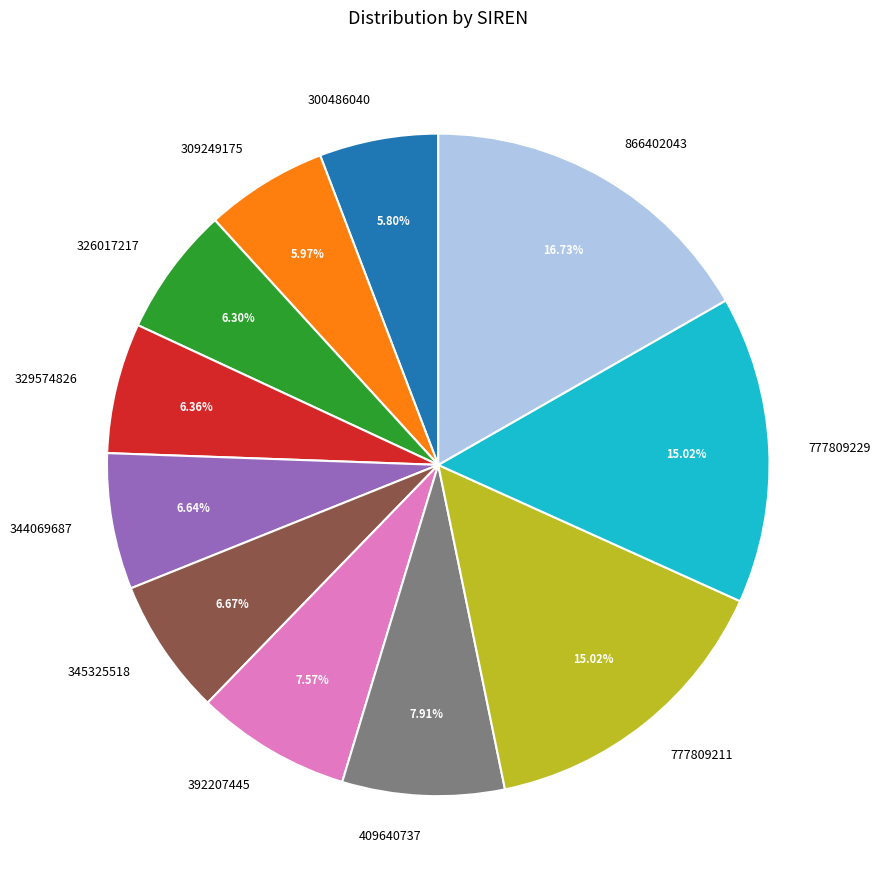

What percentage is the 866402043 slice, to the nearest percent?

17%